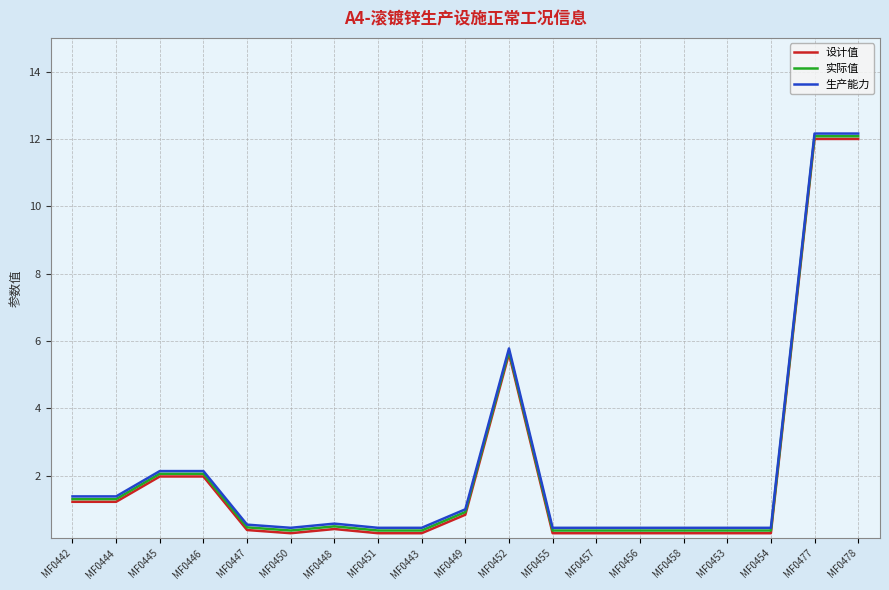

What is the difference between the 实际值 values at MF0455 and MF0448?

0.1